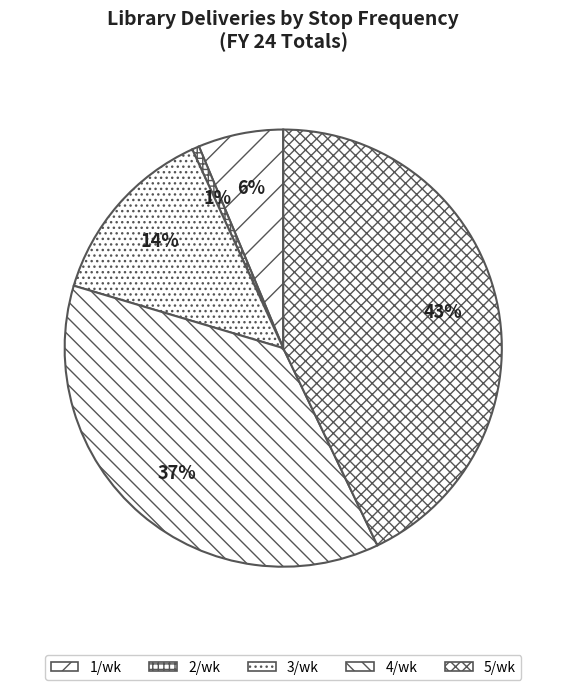

What is the smallest slice in the pie chart?

2/wk